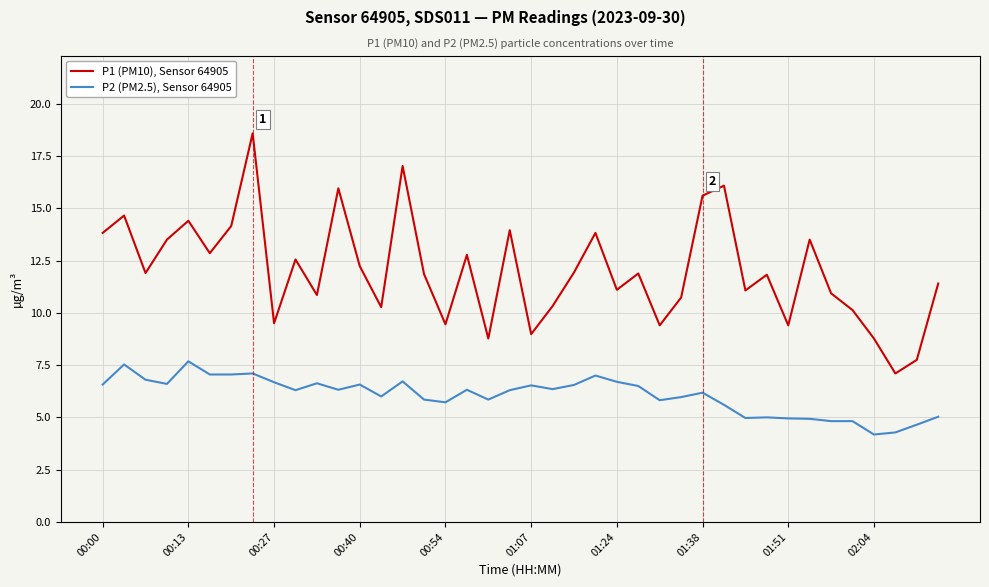

What is the smallest value displayed?

4.2